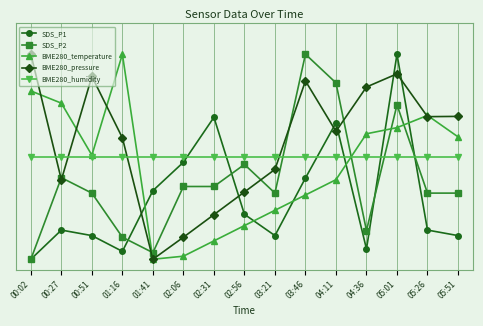

Does the chart have visible grid lines?

Yes